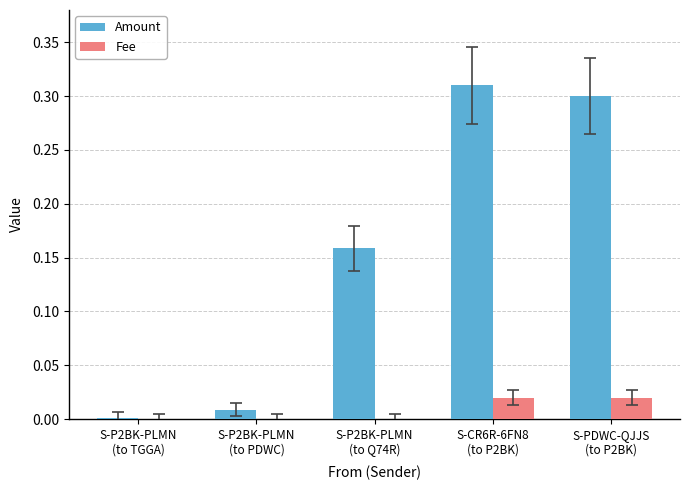

Count the number of categories in the chart.

5